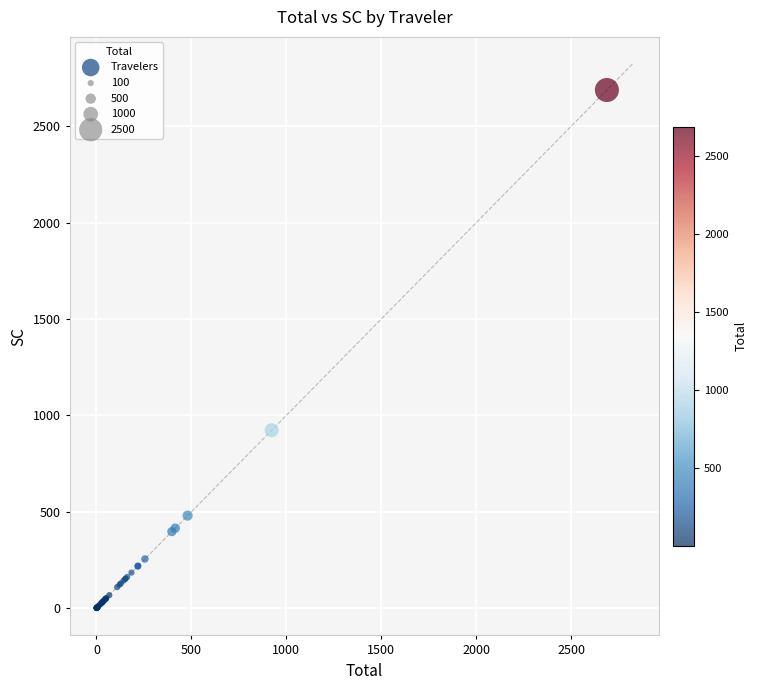

What Y value in the scatter plot is closest to 1344?

923.0